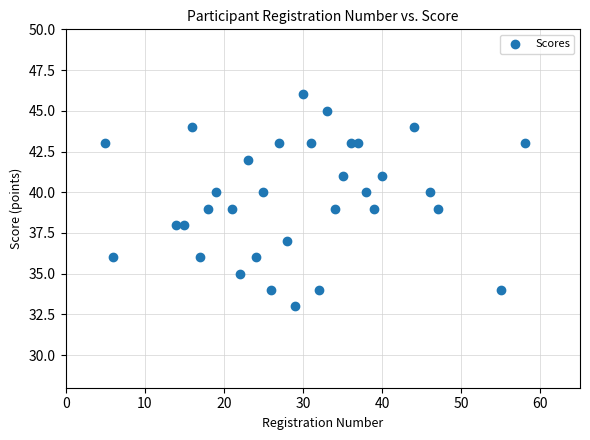

What is the range of Y values (max minus min)?

13